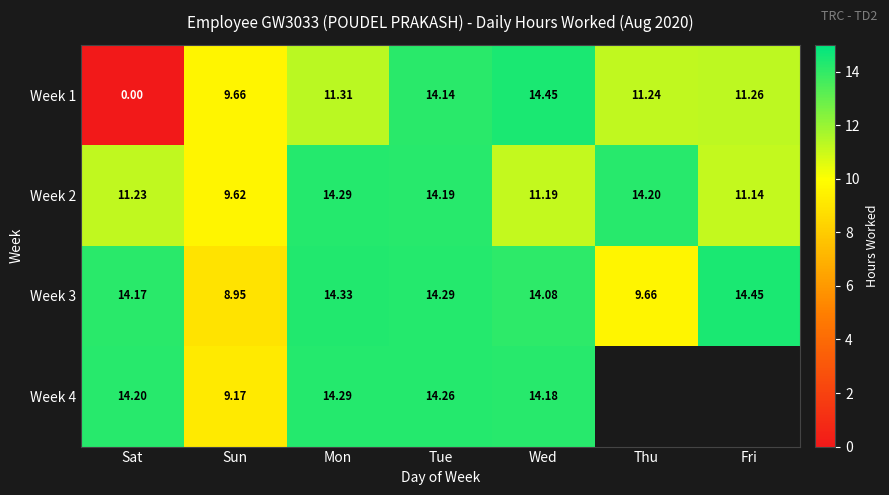

Is the value of Week 2 at Sat greater than the value of Week 1 at Thu?

No